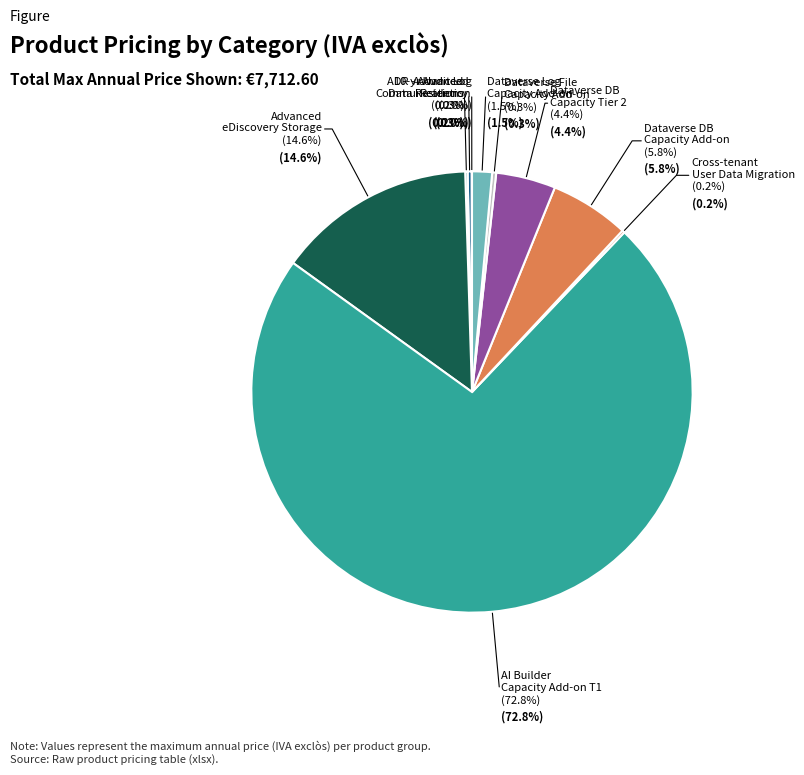

True or false: Dataverse Database Capacity add-on accounts for 6% of the total.

True